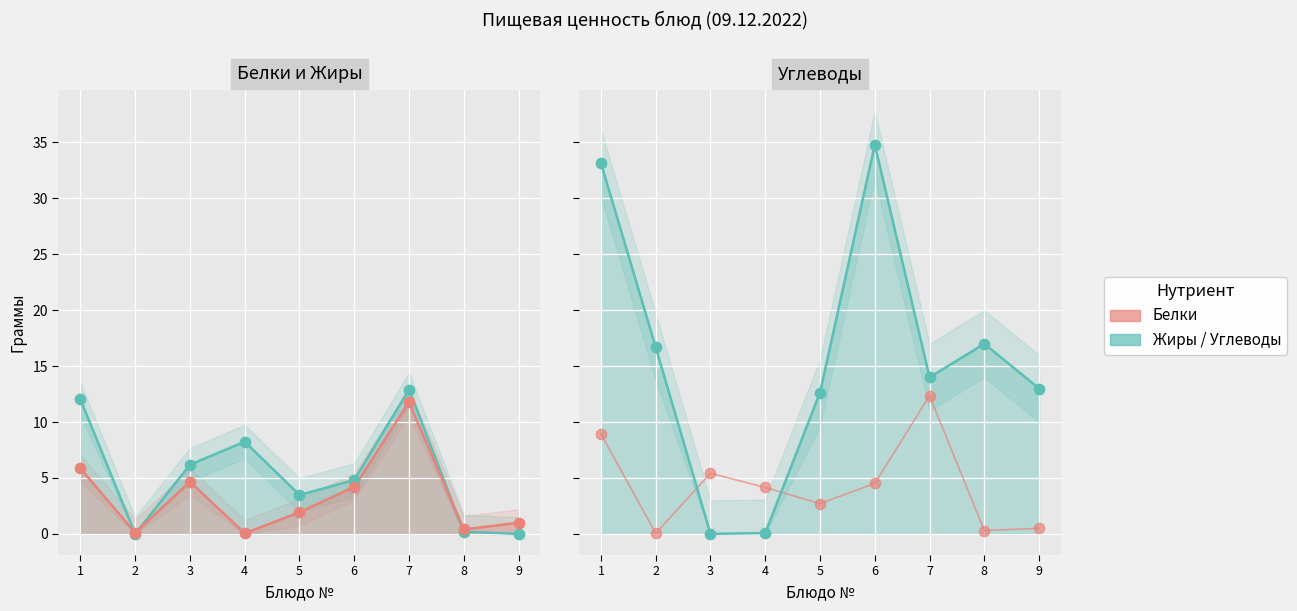

Which series has the largest total across all categories?

Углеводы